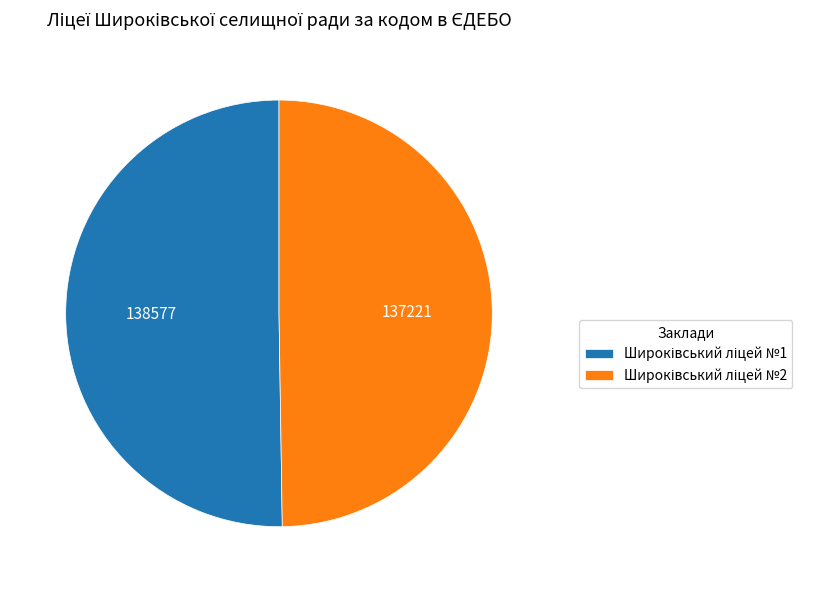

What percentage do Широківський ліцей №2 and Широківський ліцей №1 together represent?

100.0%